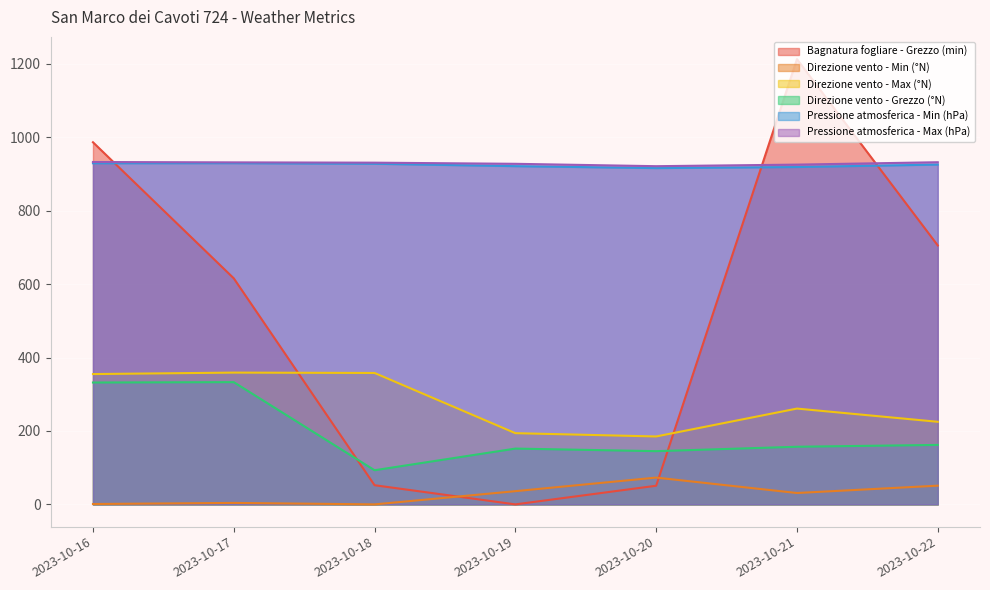

Reading left to right, extract all data points from this chart.

Bagnatura fogliare - Grezzo (min): 986.5	615.8	52.2	0.0	50.8	1212.9	705.4
Direzione vento - Min (°N): 1.0	4.0	0.0	36.0	73.0	31.0	51.0
Direzione vento - Max (°N): 355.0	359.0	358.0	194.0	185.0	261.0	225.0
Direzione vento - Grezzo (°N): 332.0	333.0	93.0	152.0	145.0	157.0	162.0
Pressione atmosferica - Min (hPa): 929.3	929.5	927.9	921.4	916.1	919.0	925.7
Pressione atmosferica - Max (hPa): 932.7	931.7	930.9	927.8	921.3	925.6	932.1